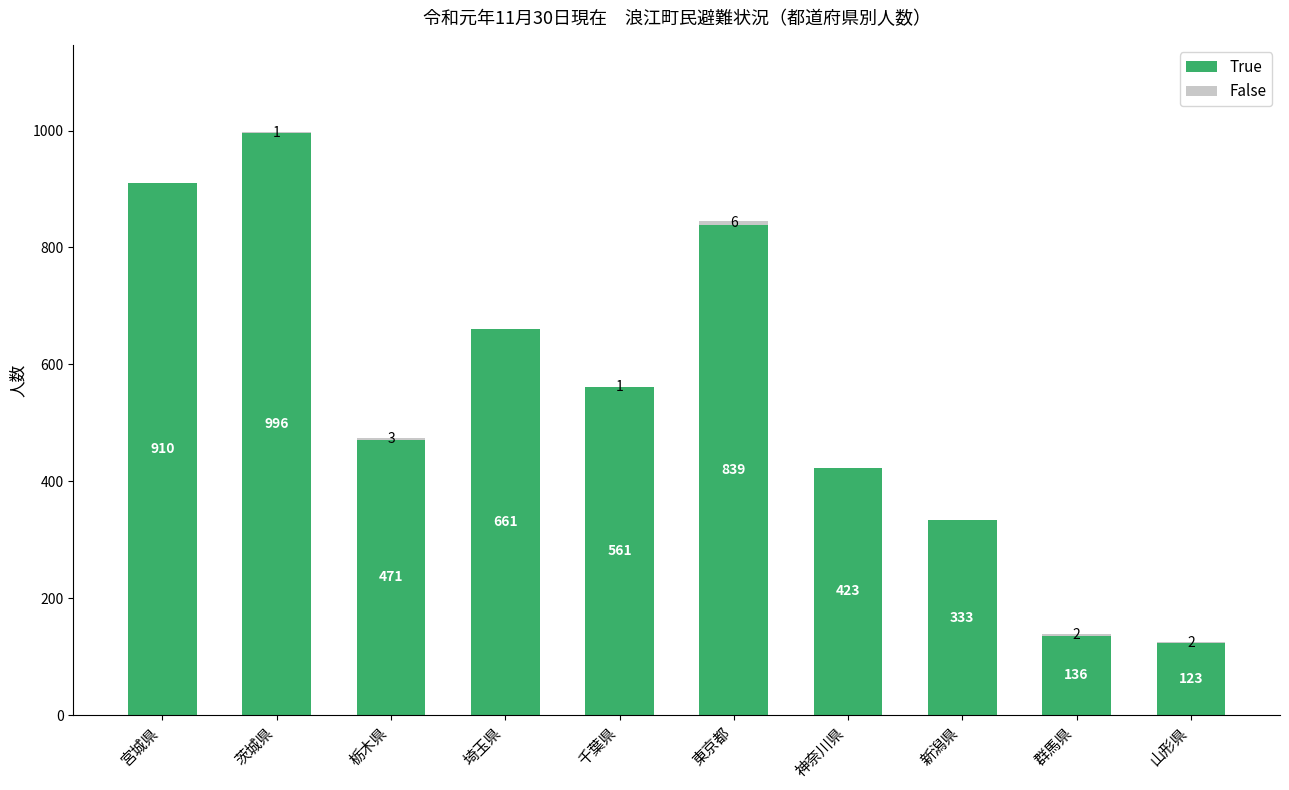

Where does the True series first go above 561?

宮城県